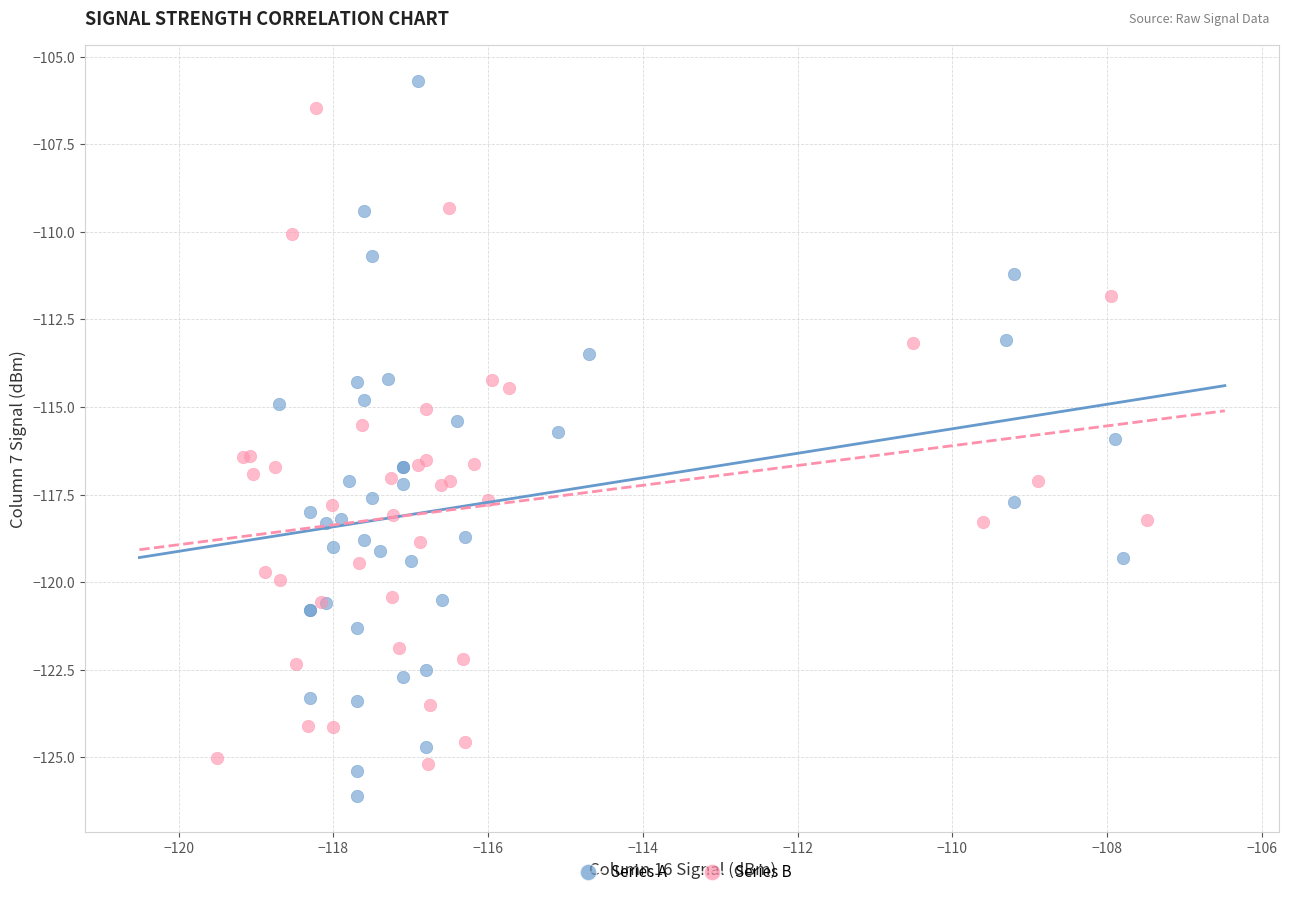

Which series has the largest Y range (max minus min)?

Series A